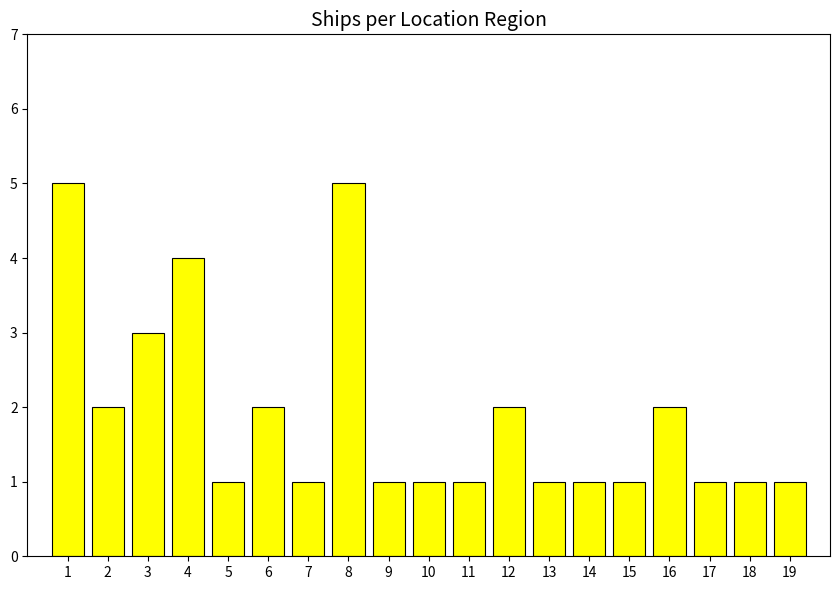

What is the ratio of the value at 2 to the value at 15?

2.0